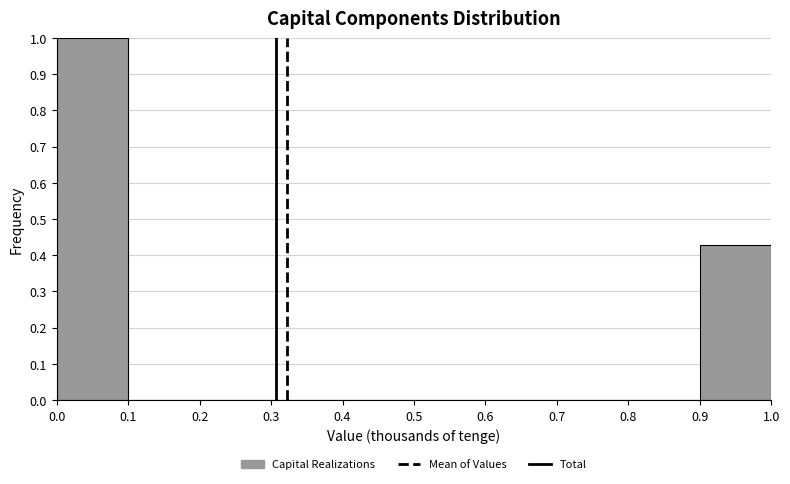

What is the height of the bar covering 0.9 to 1.0 on the x-axis? The values are not printed on the chart, so give them approximately, as read against the axis.

0.43